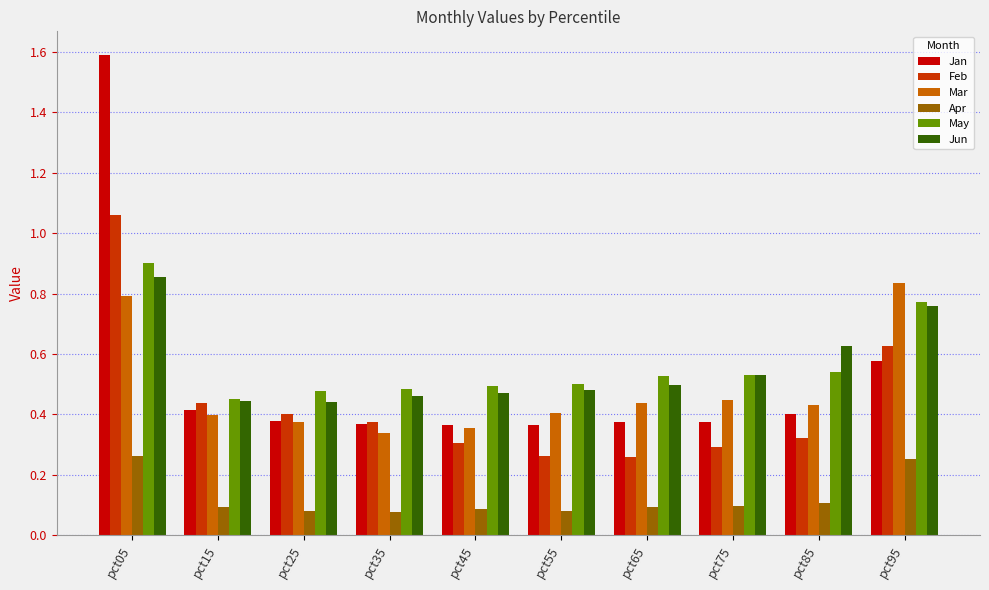

Is it true that Apr equals 0.0 at pct25?

False